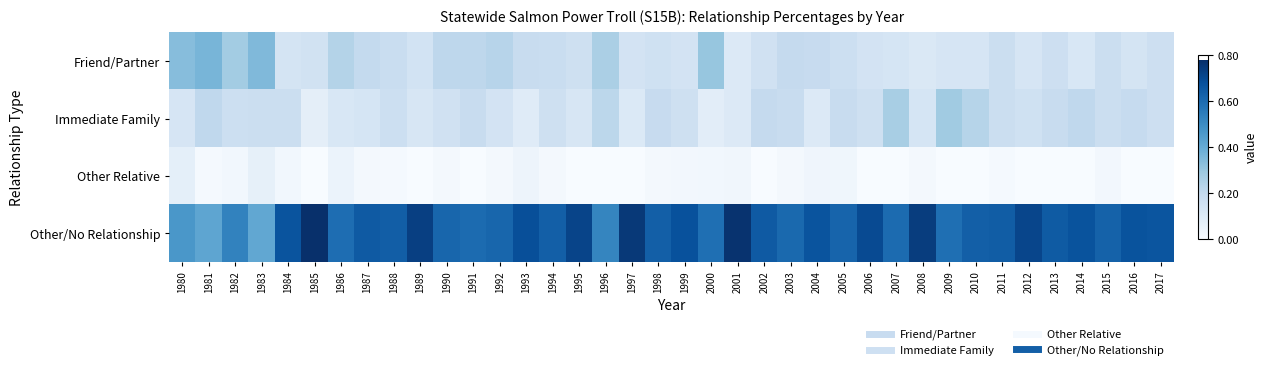

At how many categories does at least one series exceed 0?

38